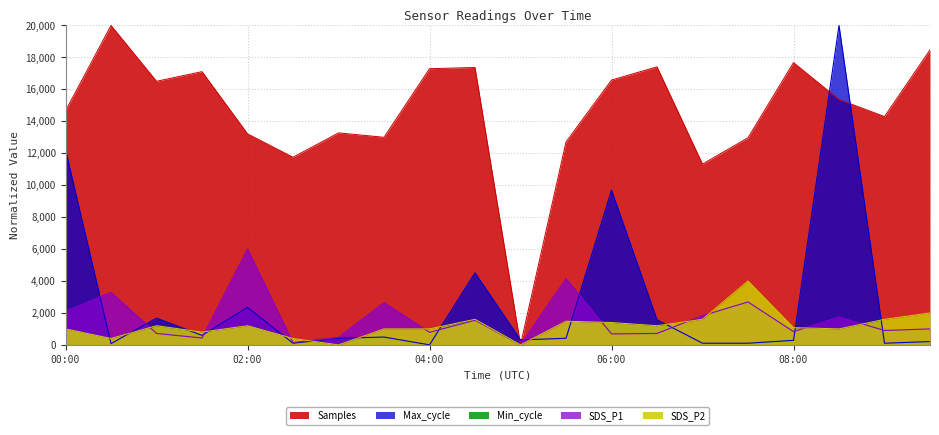

How many interior local peaks does the SDS_P1 series have?

7